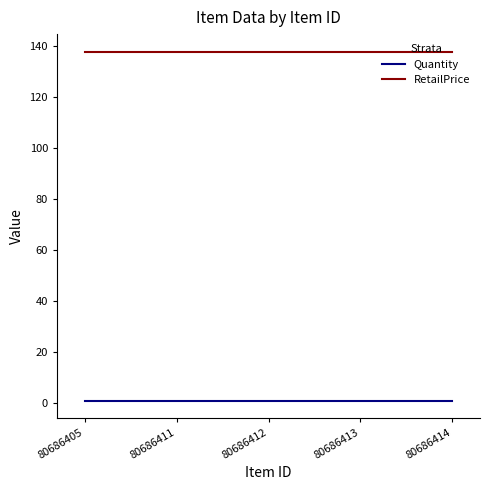

True or false: Quantity has a value of 1 at 80686413.

True